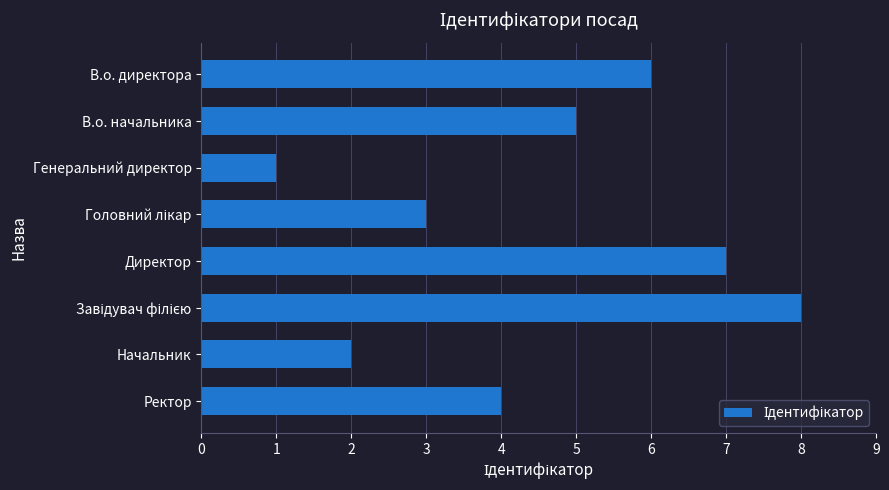

Which label corresponds to the smallest value in the chart?

Генеральний директор